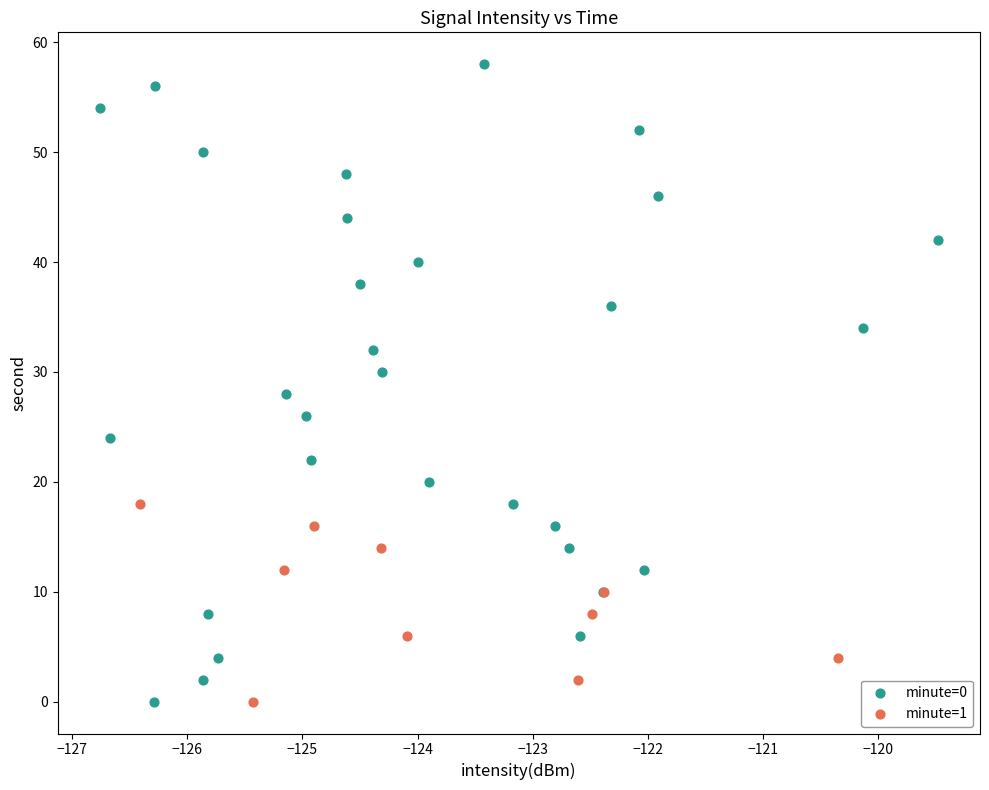

Which series has the widest spread of Y values?

minute=0